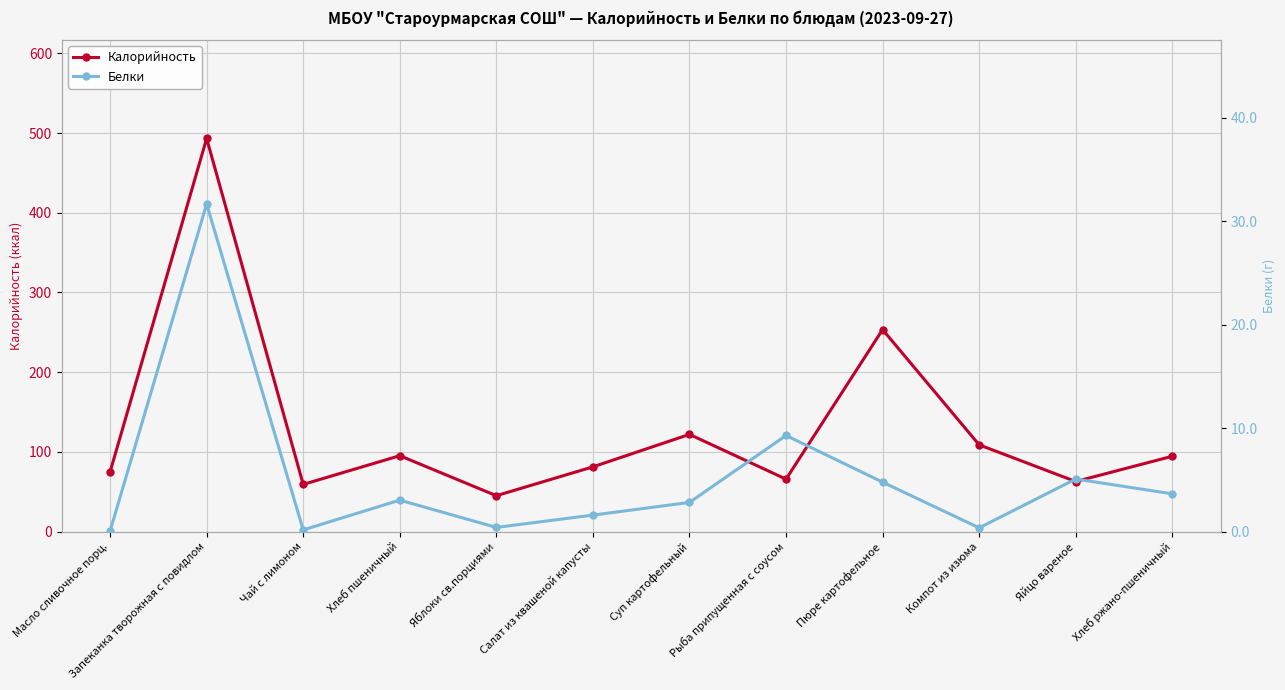

What value does the Белки series have at Салат из квашеной капусты?

1.6